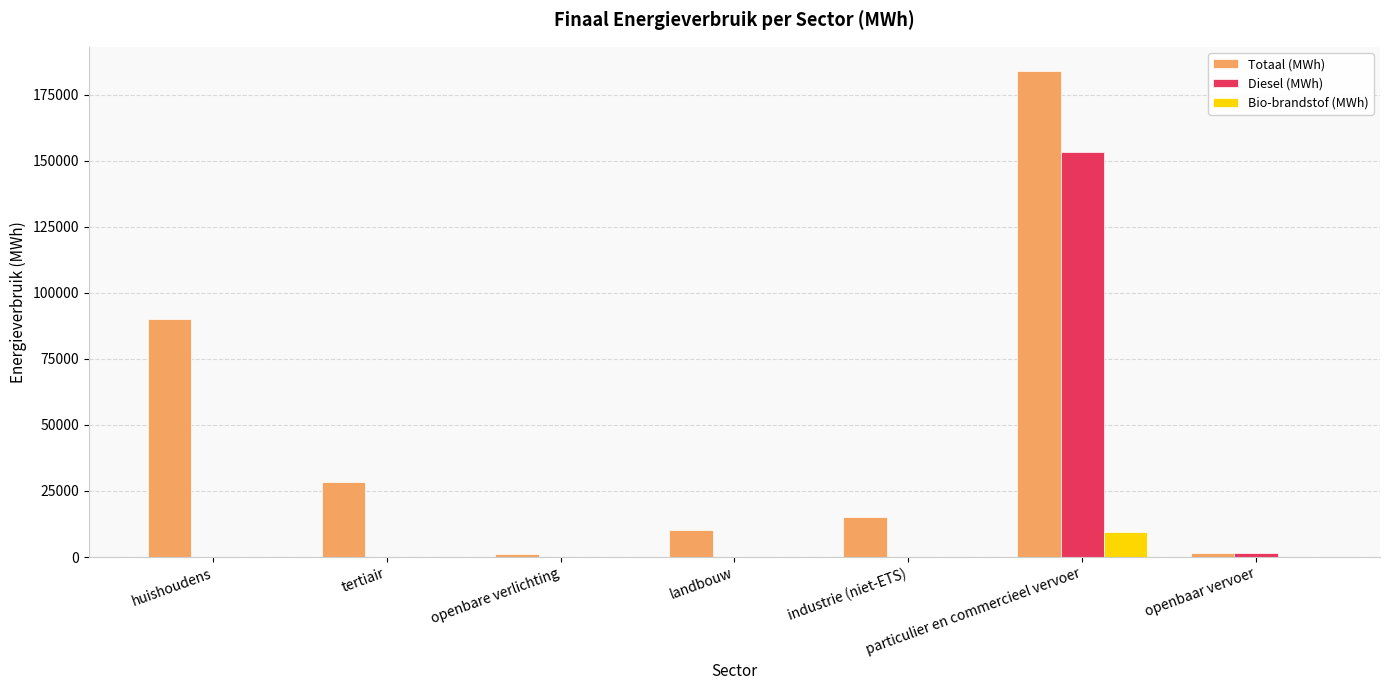

At which category is the sum across all series the highest?

particulier en commercieel vervoer